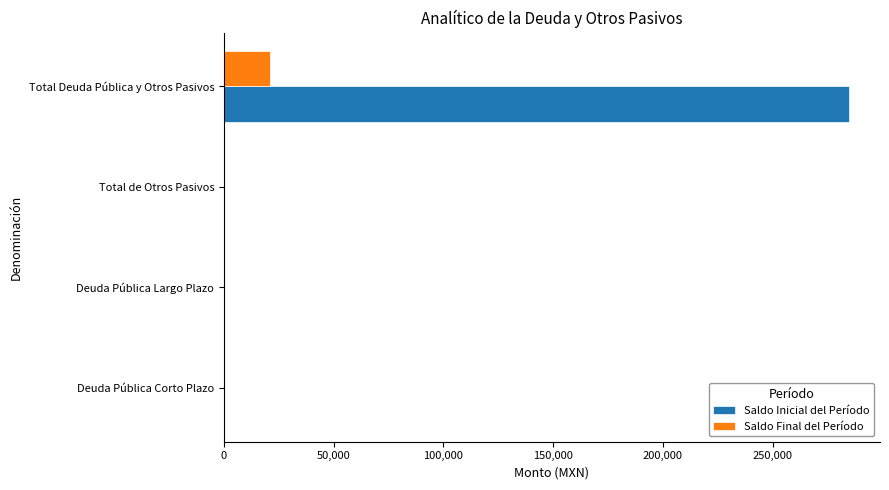

Which series changed the most between Deuda Pública Corto Plazo and Total Deuda Pública y Otros Pasivos?

Saldo Inicial del Período